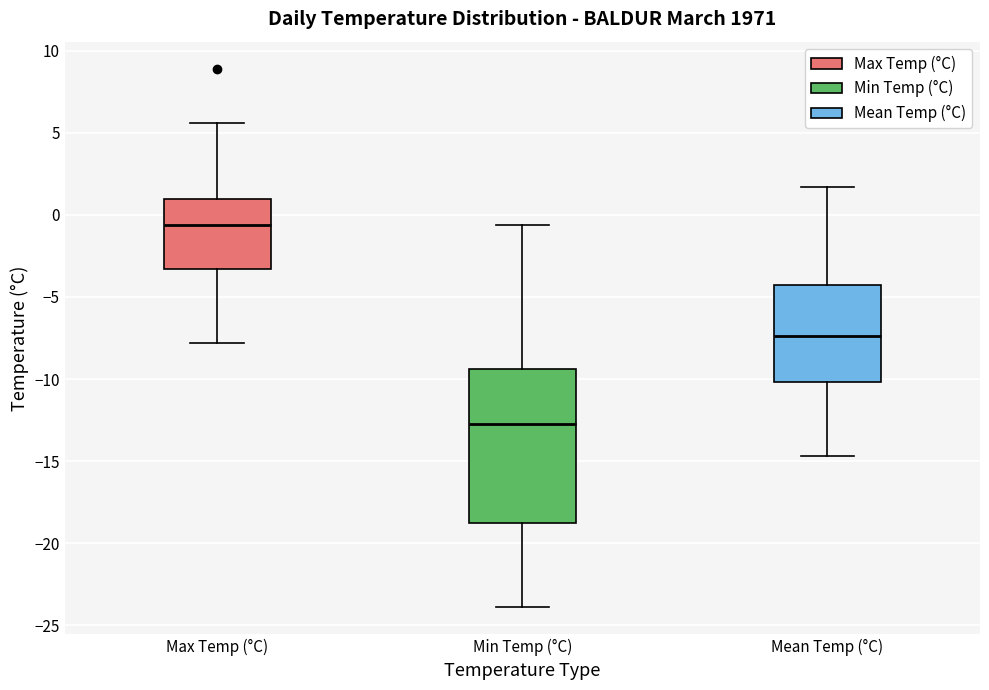

Which box's median line is the lowest?

Min Temp (°C)